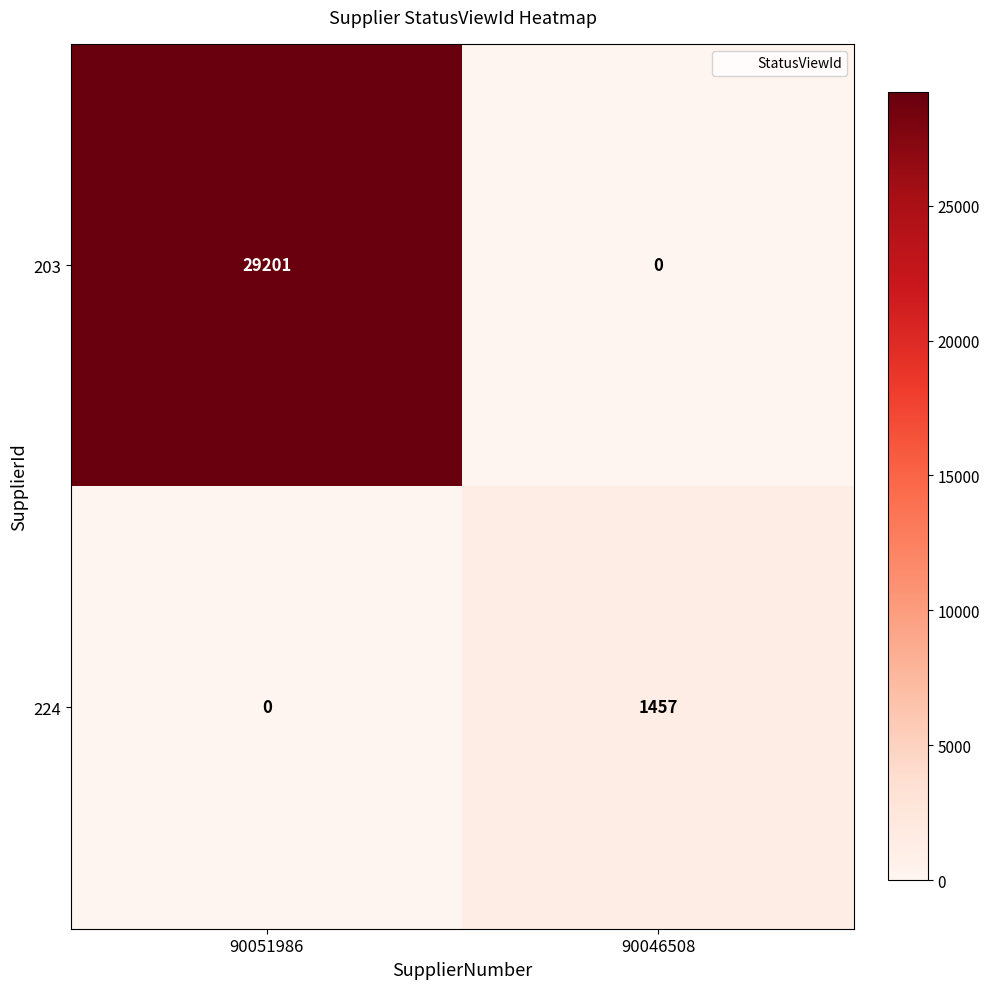

True or false: 224 has a value of 0 at 90051986.

True